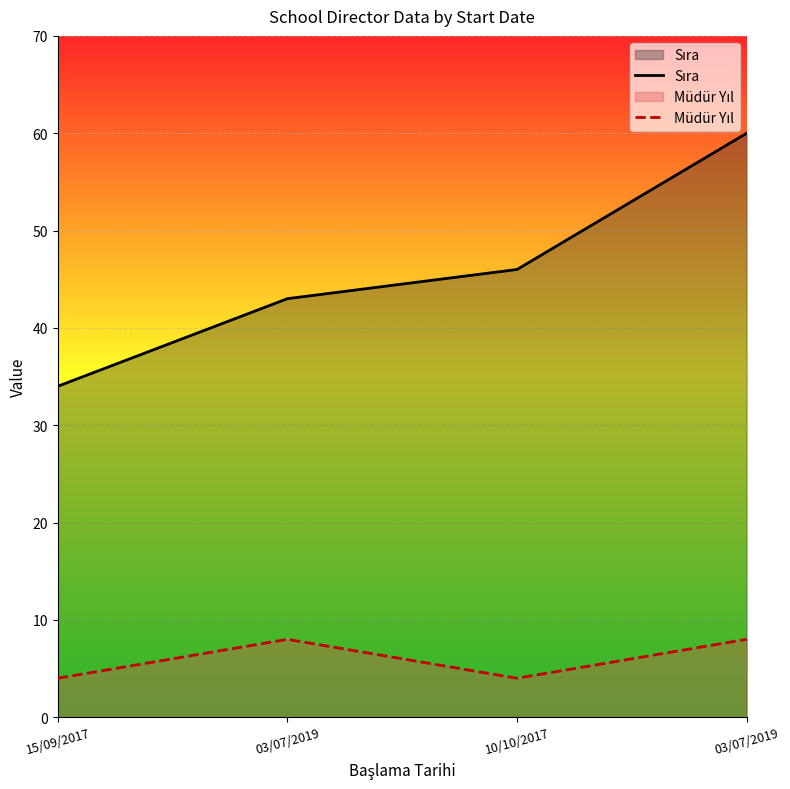

What is the lowest value of the Sıra series?

34